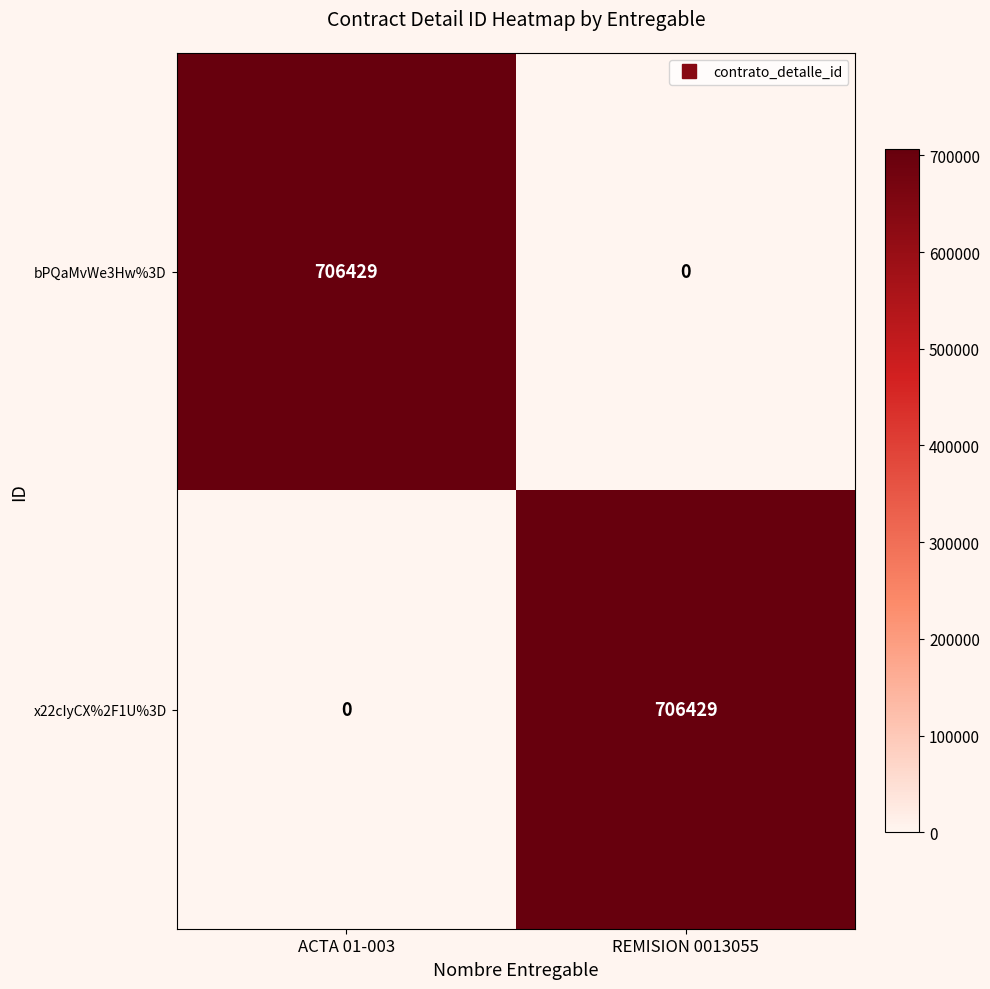

What is the spread (max minus min) of values at REMISION 0013055?

706429